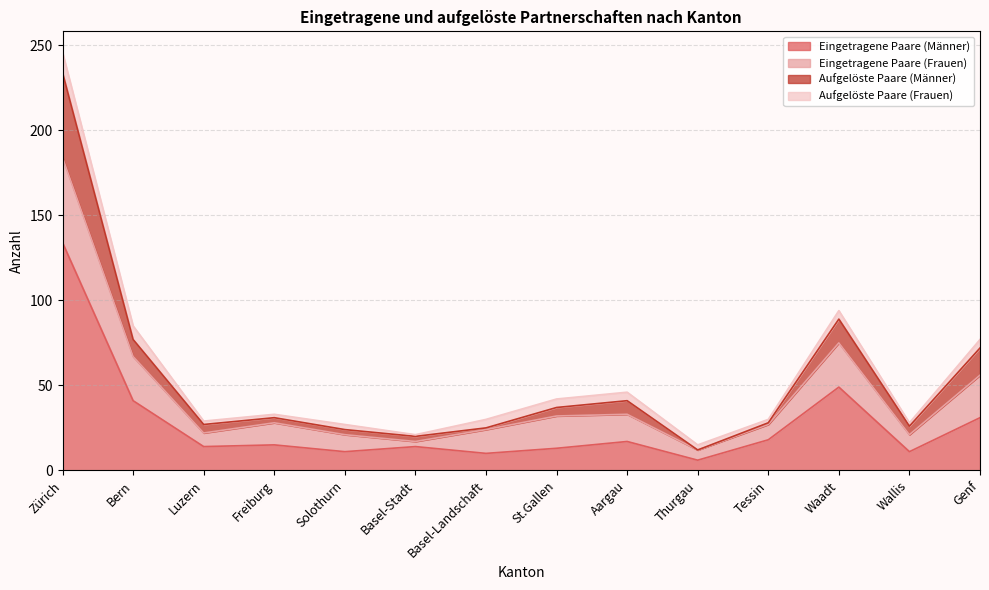

At which category is the sum across all series the highest?

Zürich